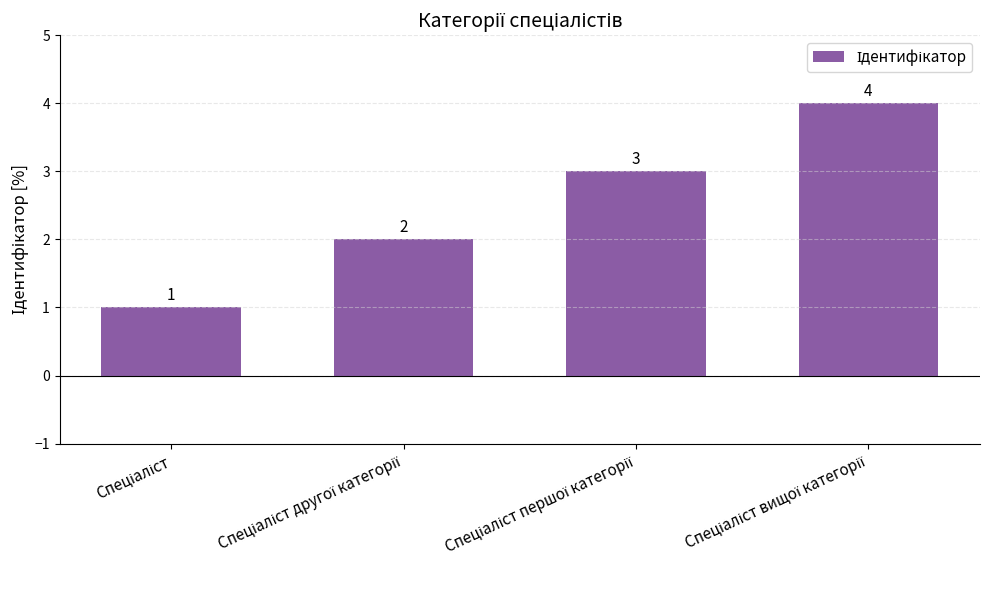

What is the value of the 4th bar from the left?

4